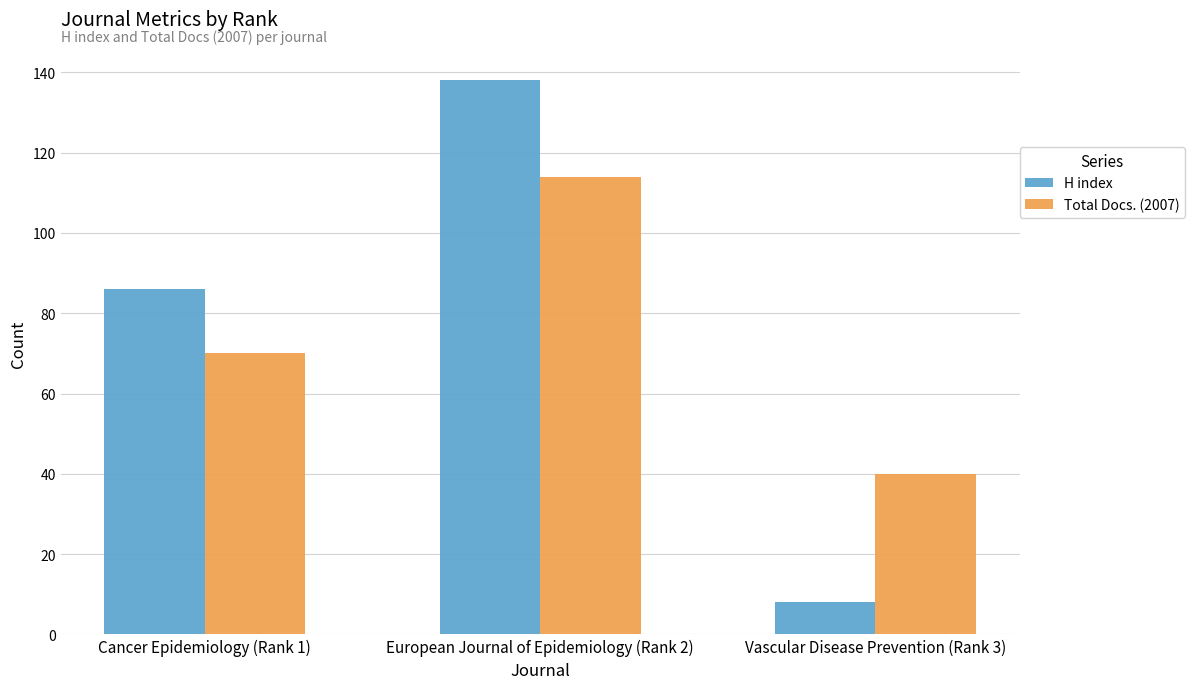

How many data points does each series have?

3